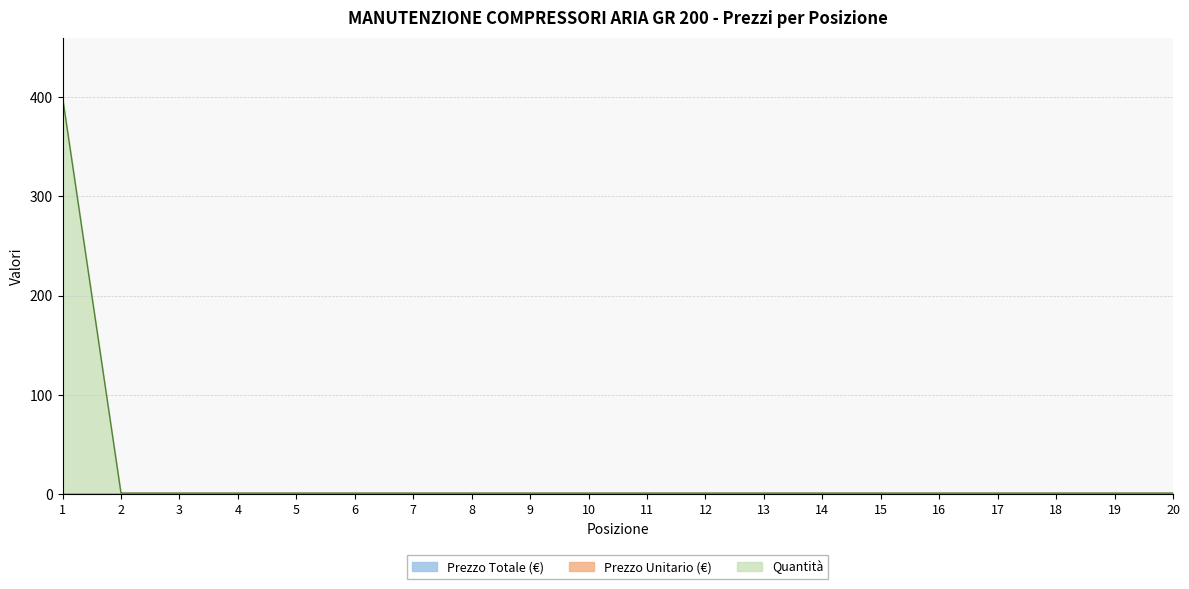

How many lines are shown in the chart?

3